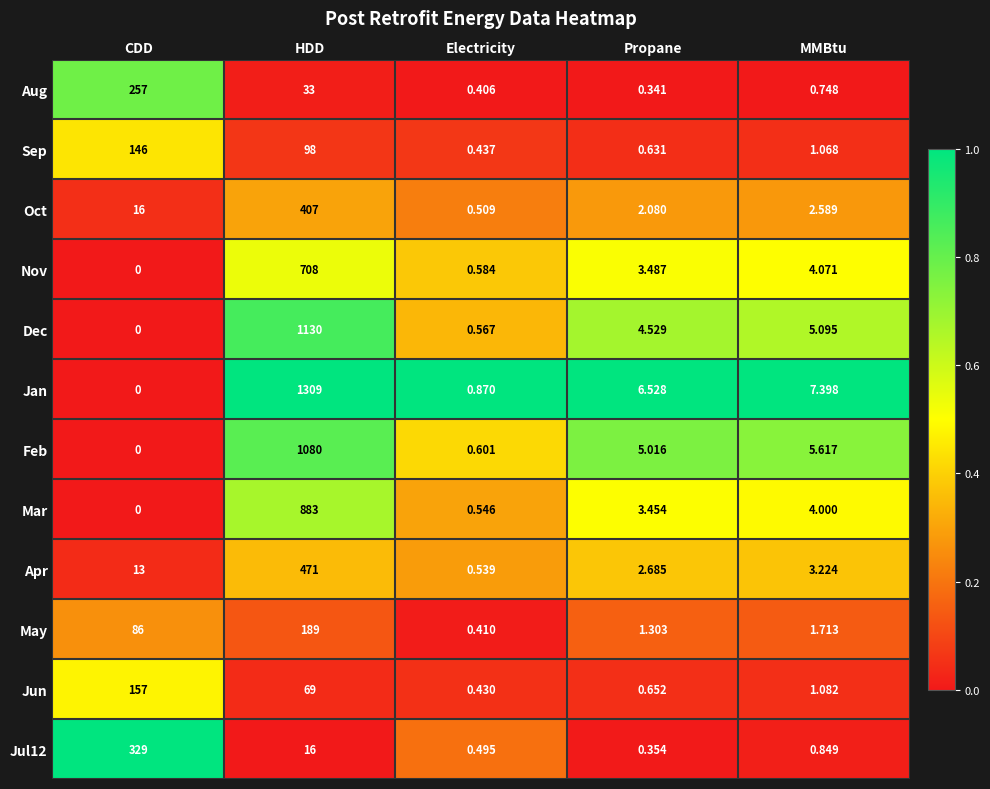

At which label is Jul12 closest to 164?

HDD